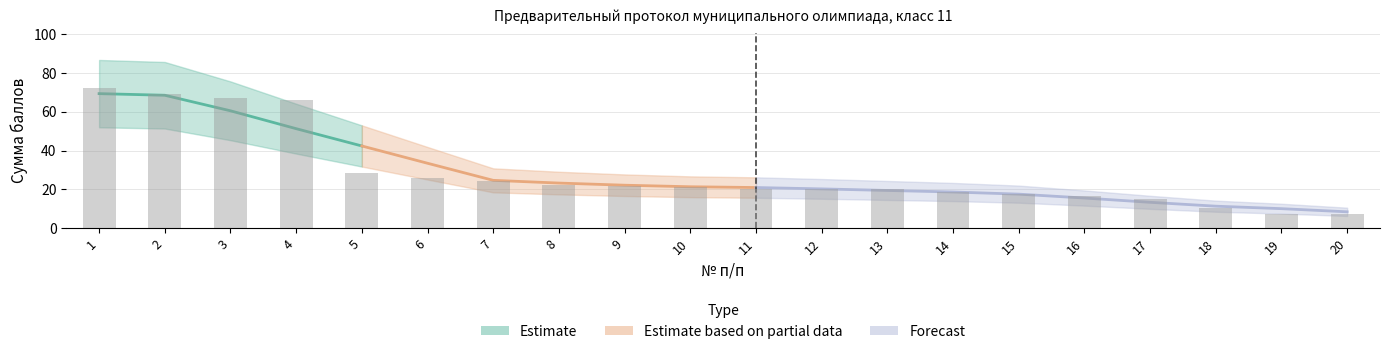

What is the difference between the values at 16 and 13?

4.0